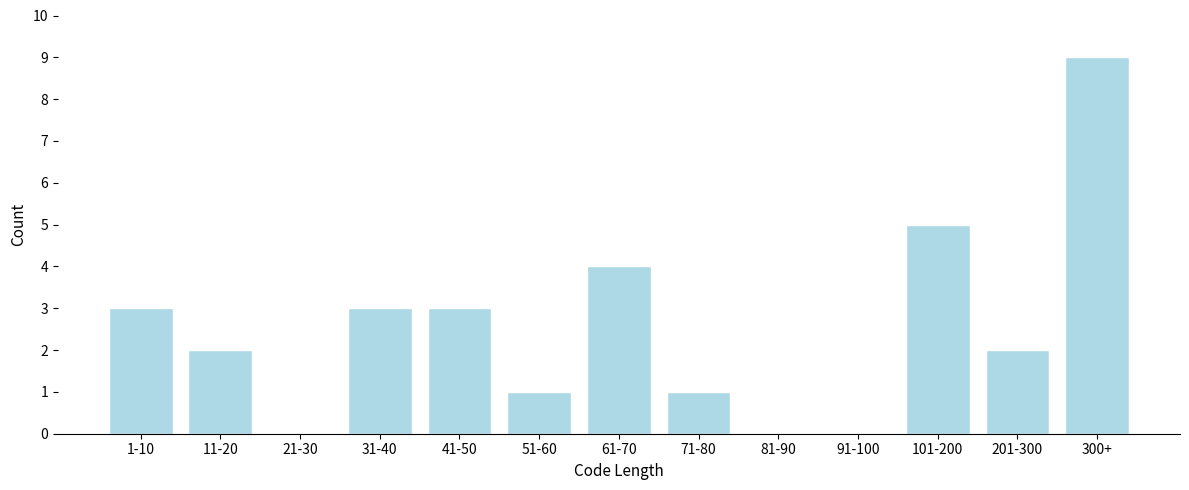

Reading right to left, list all the values displayed in this chart.

300+=9	201-300=2	101-200=5	91-100=0	81-90=0	71-80=1	61-70=4	51-60=1	41-50=3	31-40=3	21-30=0	11-20=2	1-10=3